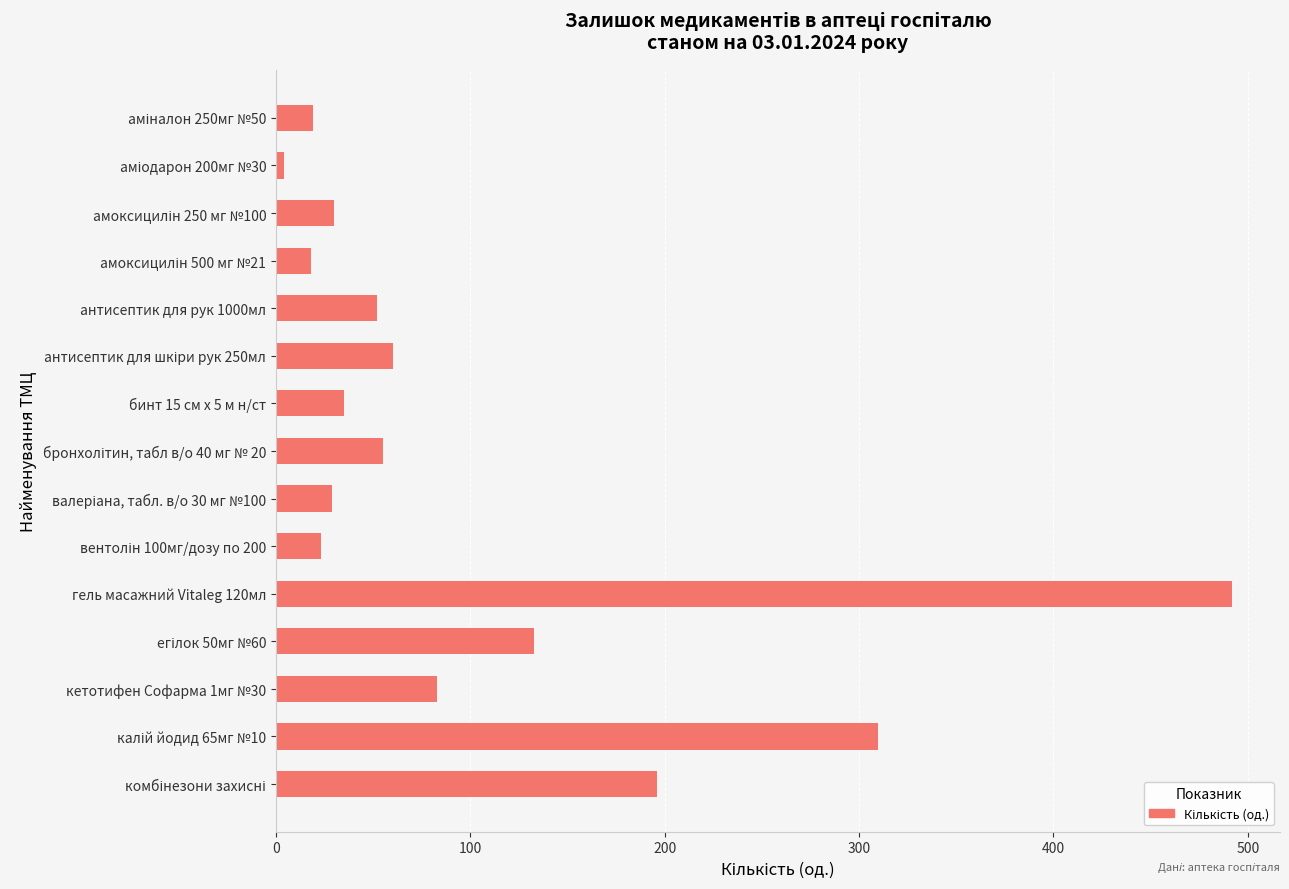

What is the average value?

103